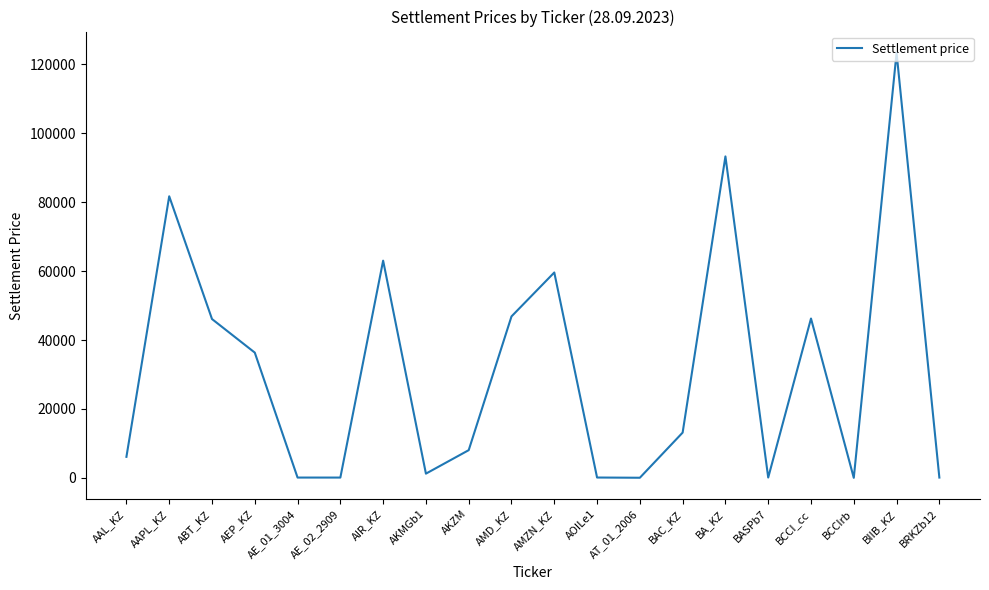

The value at ABT_KZ is 46096.3. True or false?

True